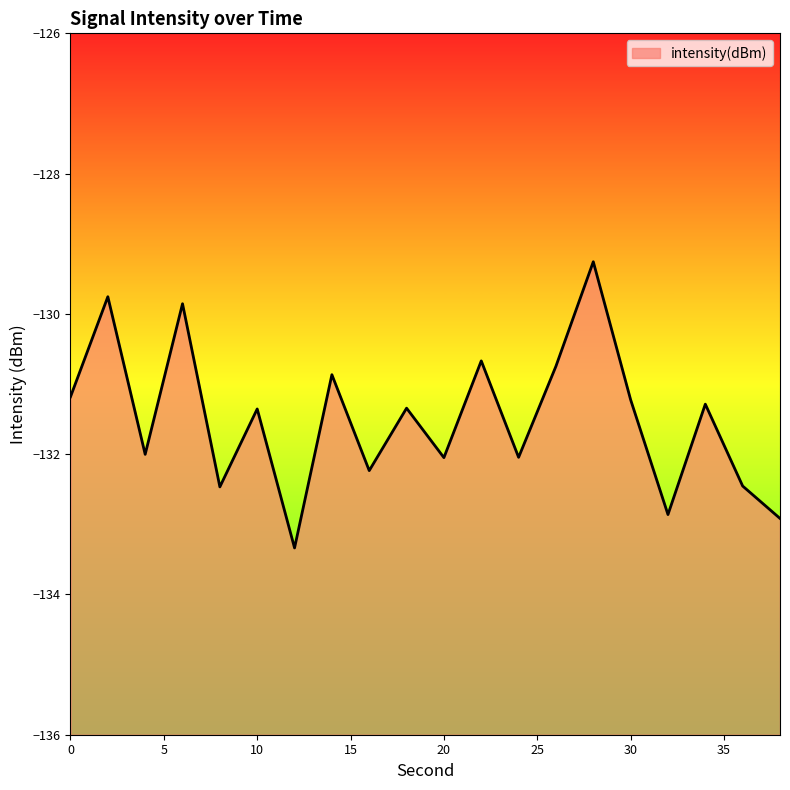

How many data points are above -131?

6